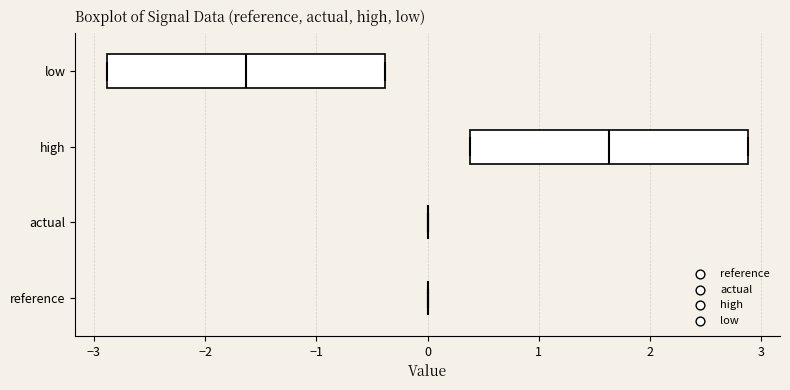

Reading bottom to top, transcribe this box plot: for each box, give where its median line is, the range the box spans, and where its two whiskers end, as read against the x-axis. The values are not printed on the chart, so give them approximately, as read against the axis.

reference: box collapsed to a line at 0.0, whiskers 0.0 to 0.0
actual: box collapsed to a line at 0.0, whiskers 0.0 to 0.0
high: median 1.6, box 0.4 to 2.9, whiskers 0.4 to 2.9
low: median -1.6, box -2.9 to -0.4, whiskers -2.9 to -0.4